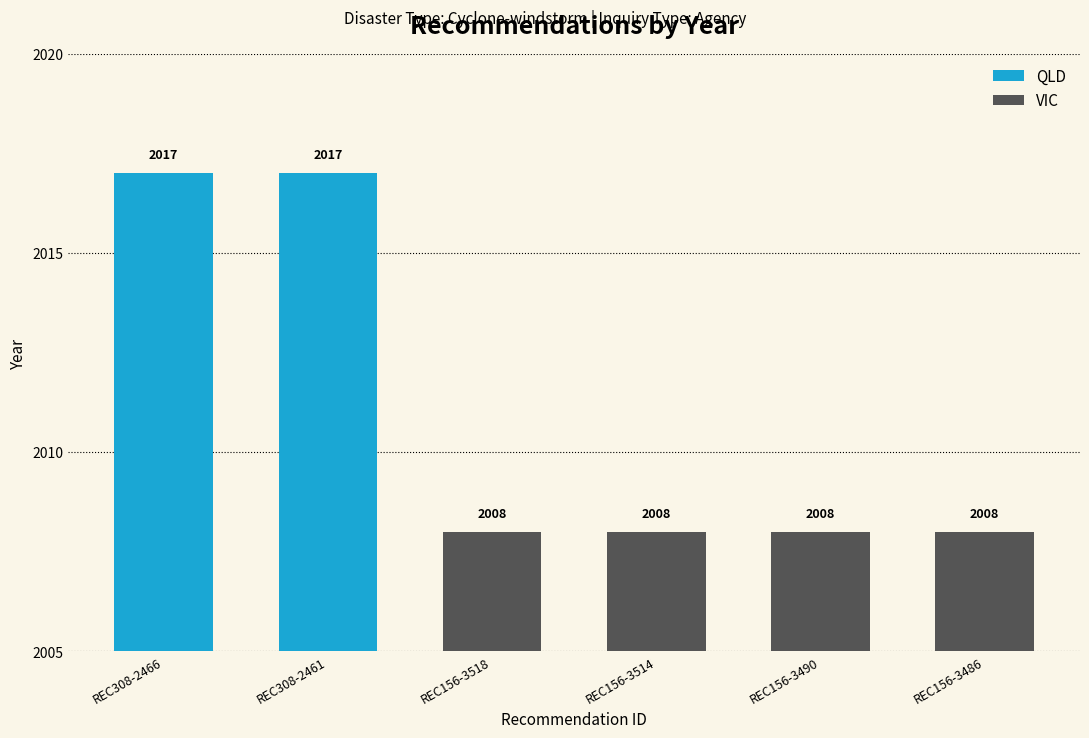

What is the sum of the values at REC156-3514 and REC156-3486?

4016